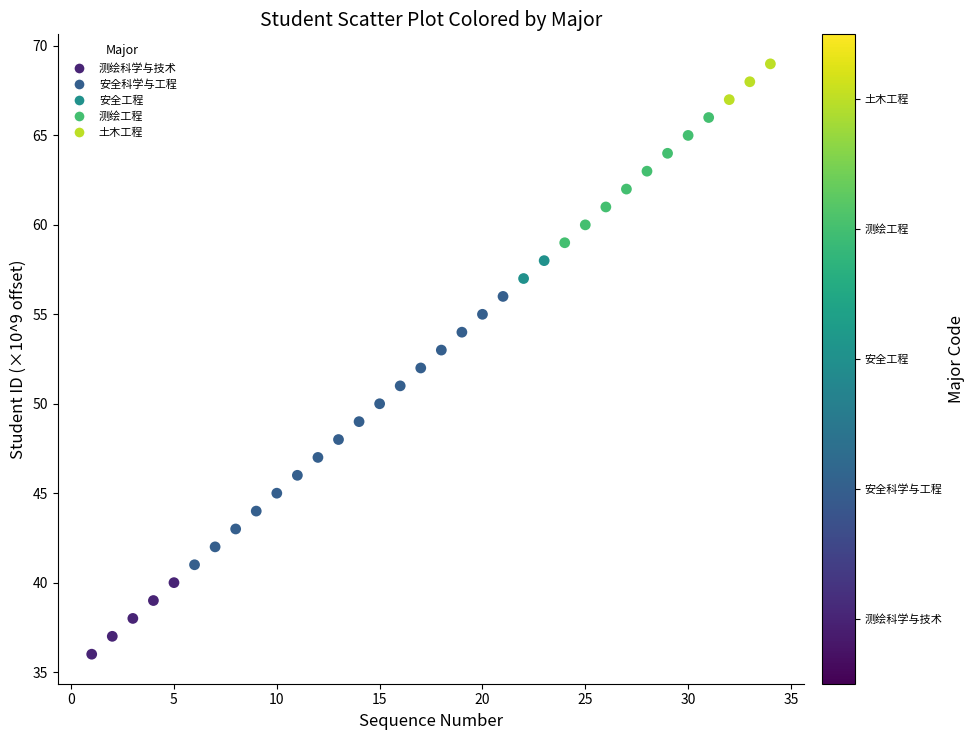

What is the range of X values (max minus min)?

33